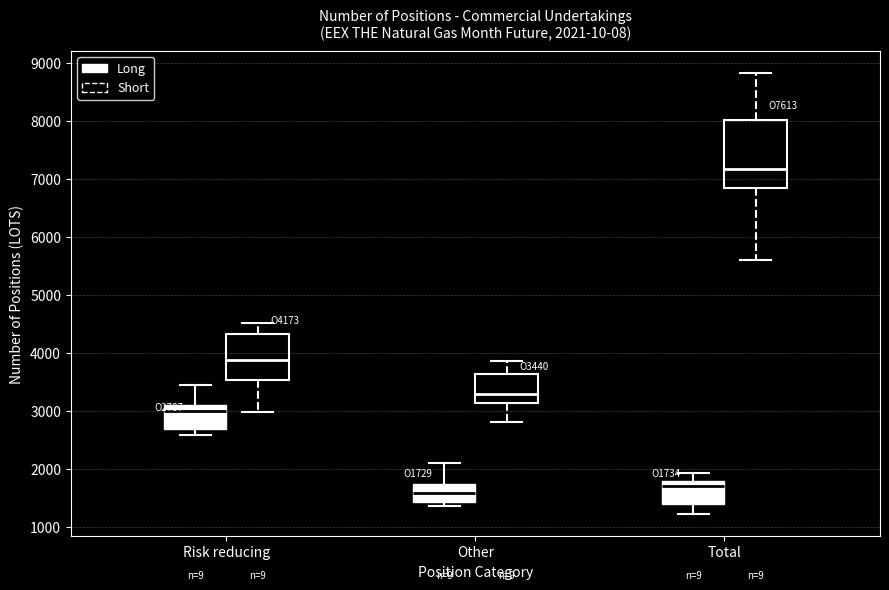

Comparing the boxes themselves (not the whiskers), which one is the tallest?

Total (Short)